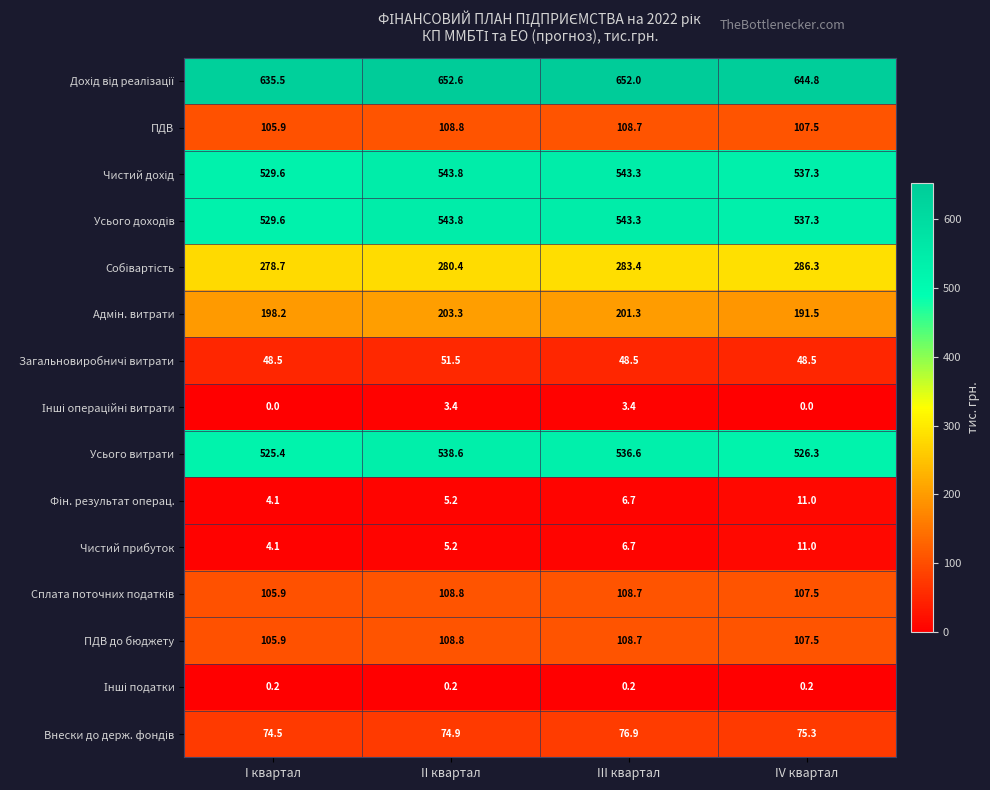

What is the lowest value of the Усього витрати series?

525.4